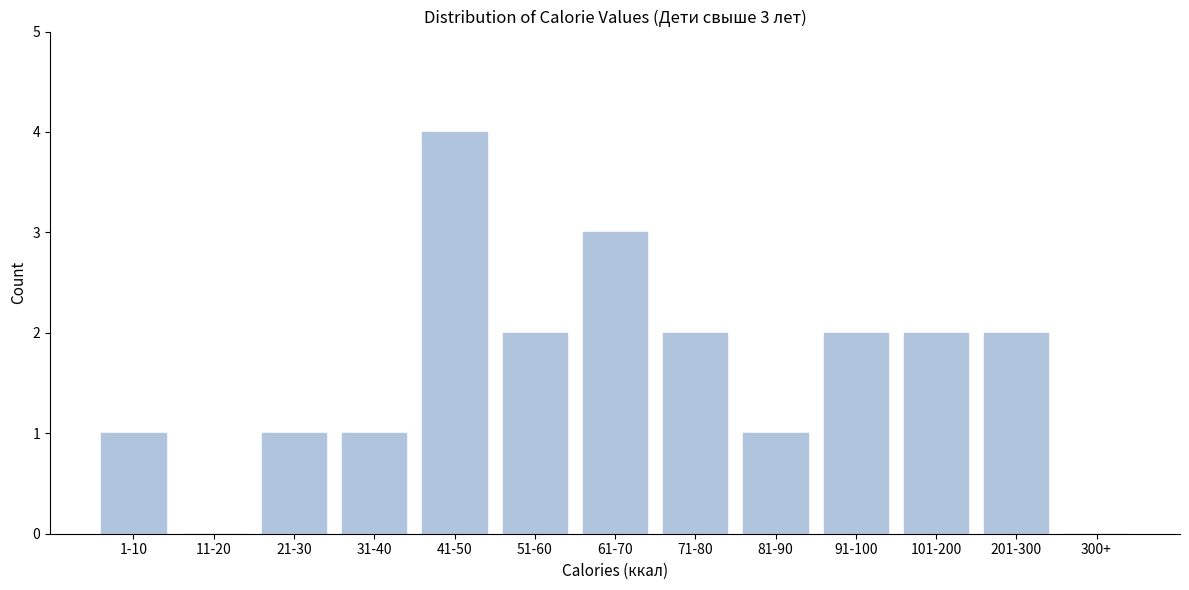

Reading left to right, transcribe all the data shown in this chart.

1-10=1	11-20=0	21-30=1	31-40=1	41-50=4	51-60=2	61-70=3	71-80=2	81-90=1	91-100=2	101-200=2	201-300=2	300+=0